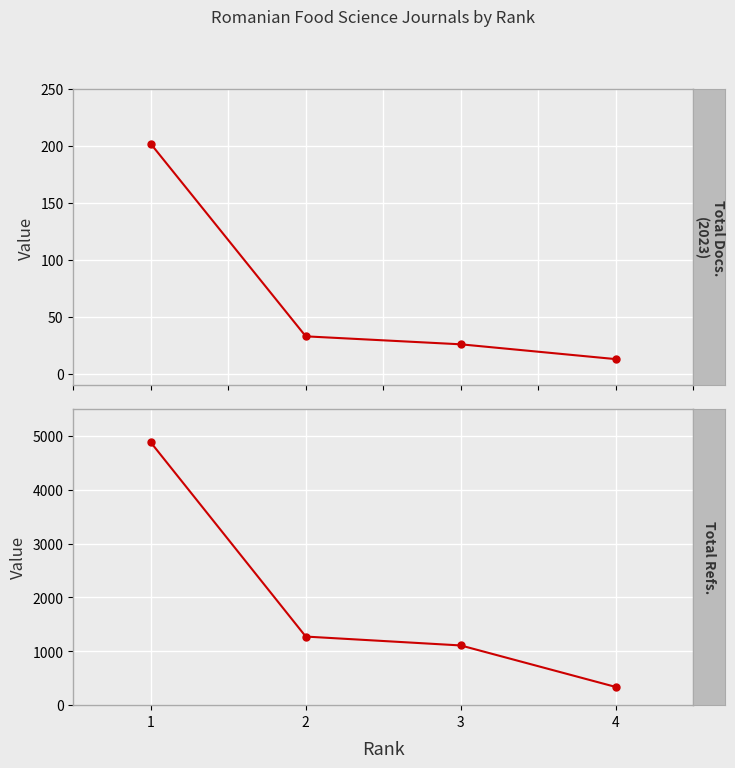

How many categories are shown in the chart?

4